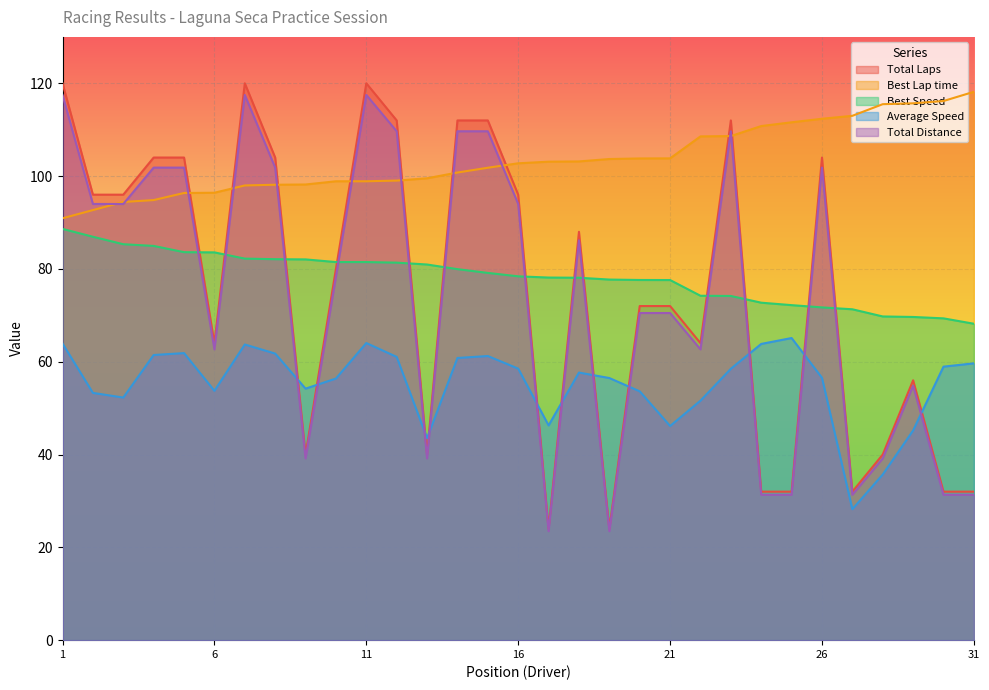

Which series has the largest total across all categories?

Best Lap time